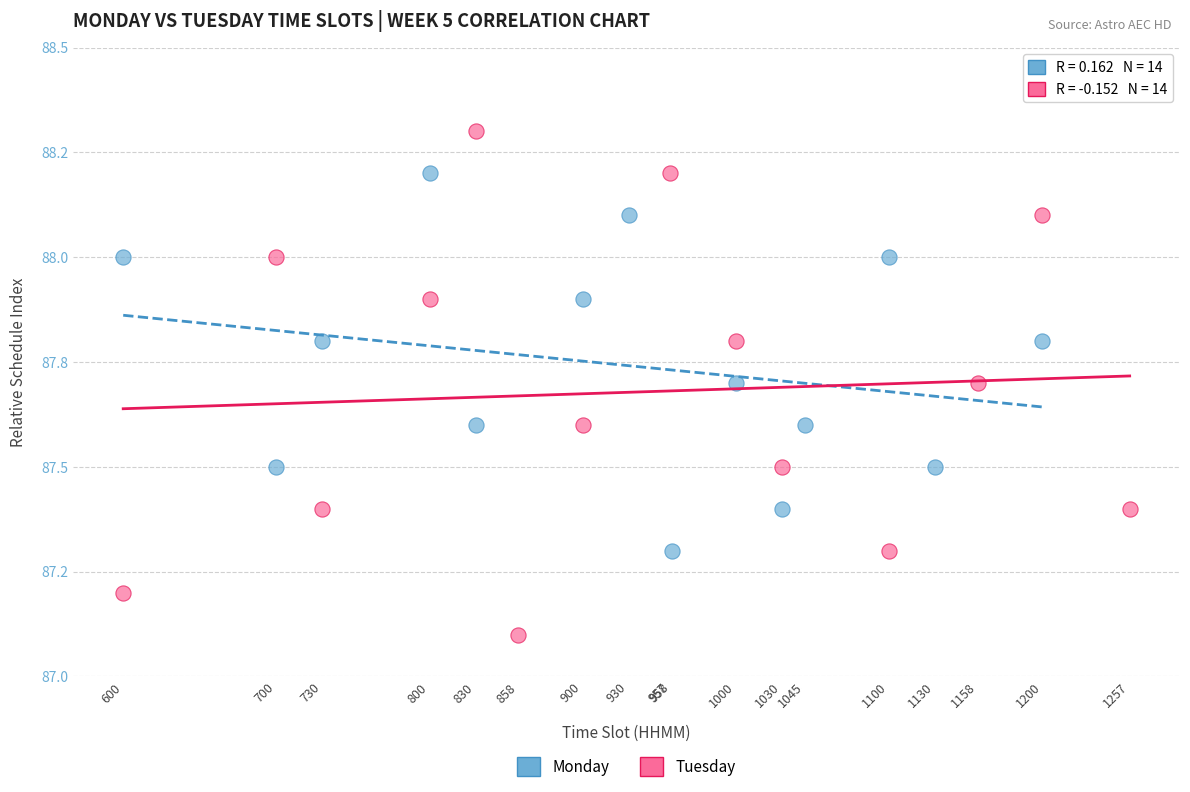

What are all the series names shown in the legend?

Monday, Tuesday